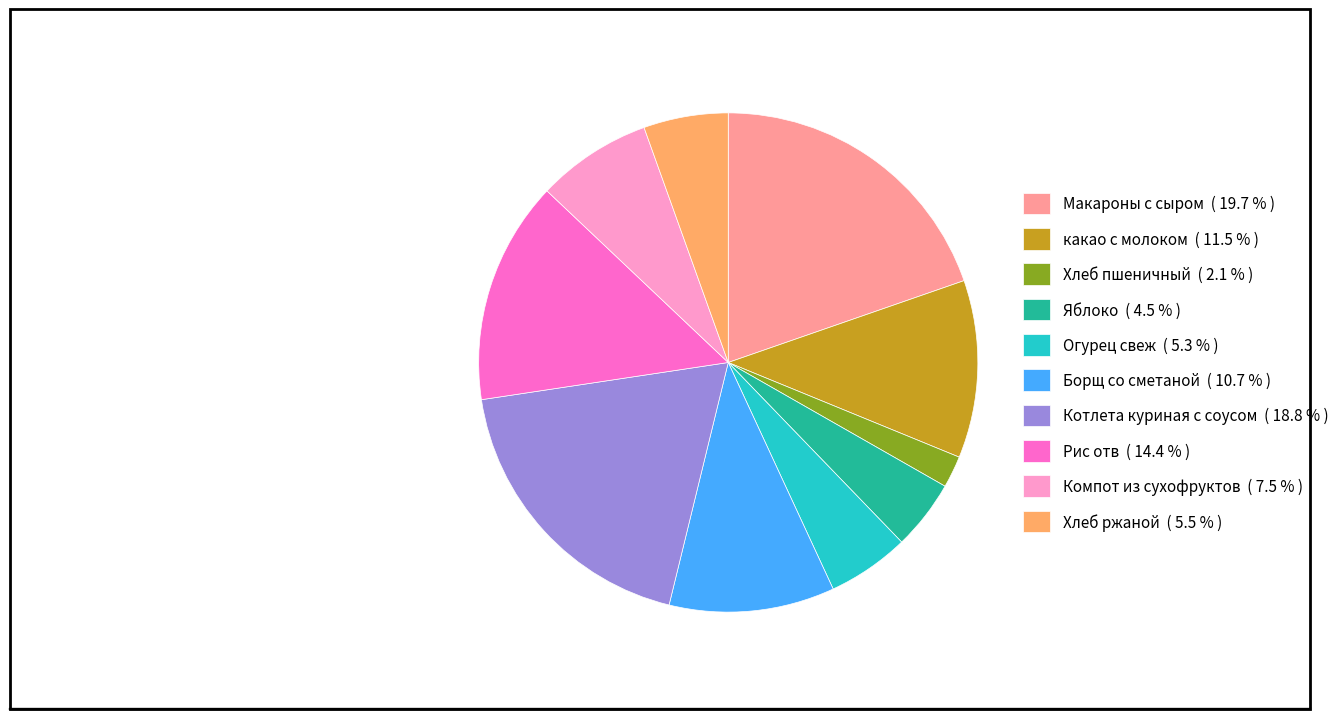

Approximately how many times larger is the value at Борщ со сметаной ( 10.7 % ) compared to Хлеб пшеничный ( 2.1 % )?

5.2